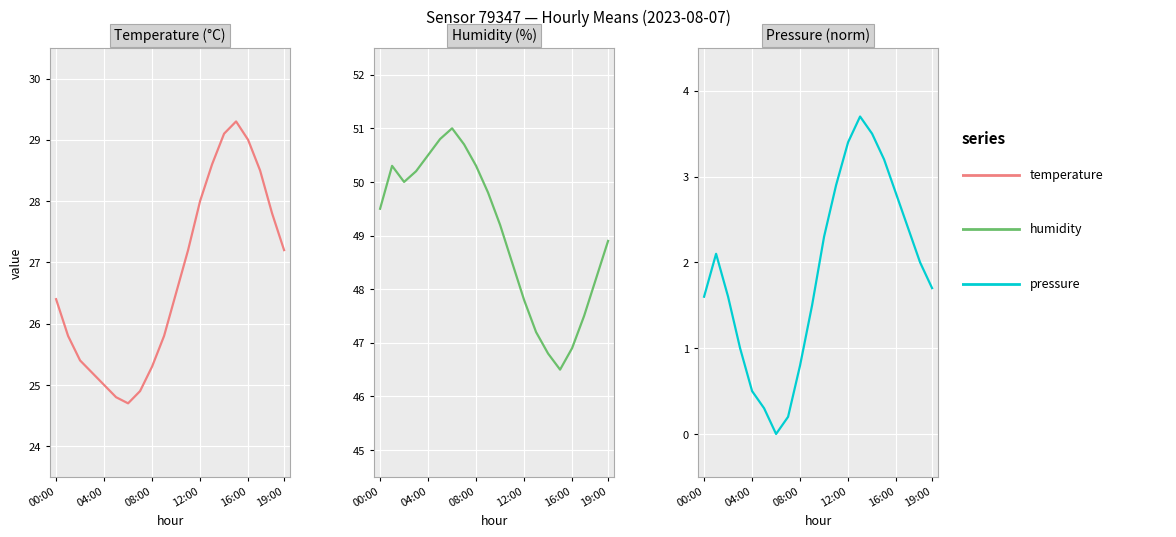

Reading left to right, extract all data points from this chart.

temperature: 26.4	25.8	25.4	25.2	25.0	24.8	24.7	24.9	25.3	25.8	26.5	27.2	28.0	28.6	29.1	29.3	29.0	28.5	27.8	27.2
humidity: 49.5	50.3	50.0	50.2	50.5	50.8	51.0	50.7	50.3	49.8	49.2	48.5	47.8	47.2	46.8	46.5	46.9	47.5	48.2	48.9
pressure: 1.6	2.1	1.6	1.0	0.5	0.3	0.0	0.2	0.8	1.5	2.3	2.9	3.4	3.7	3.5	3.2	2.8	2.4	2.0	1.7